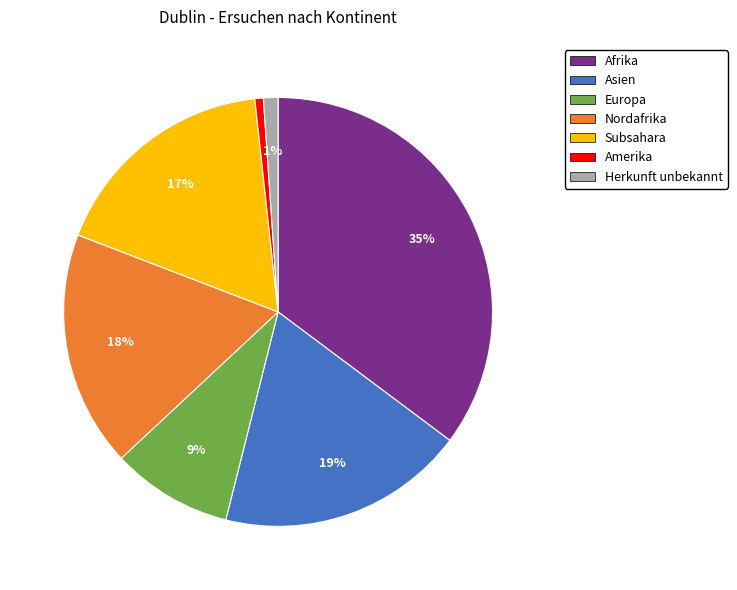

What percentage is the Asien slice, to the nearest percent?

19%